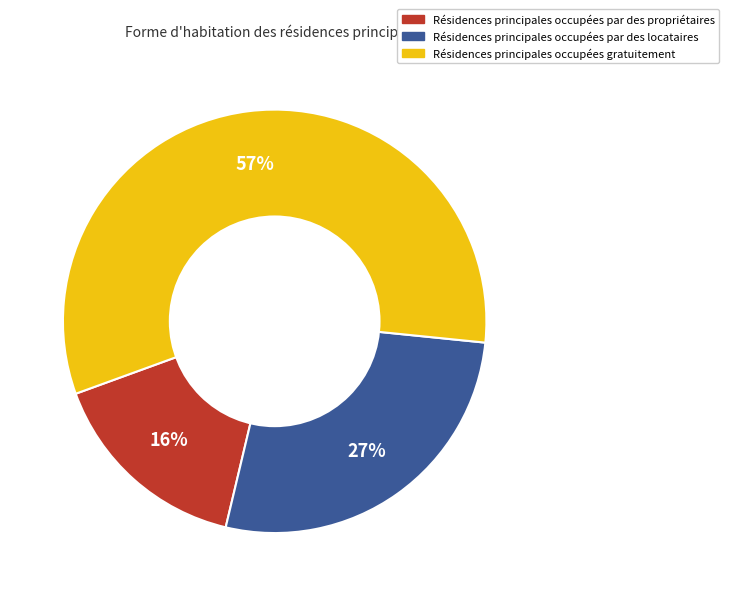

To the nearest percent, what is the average slice percentage?

33%